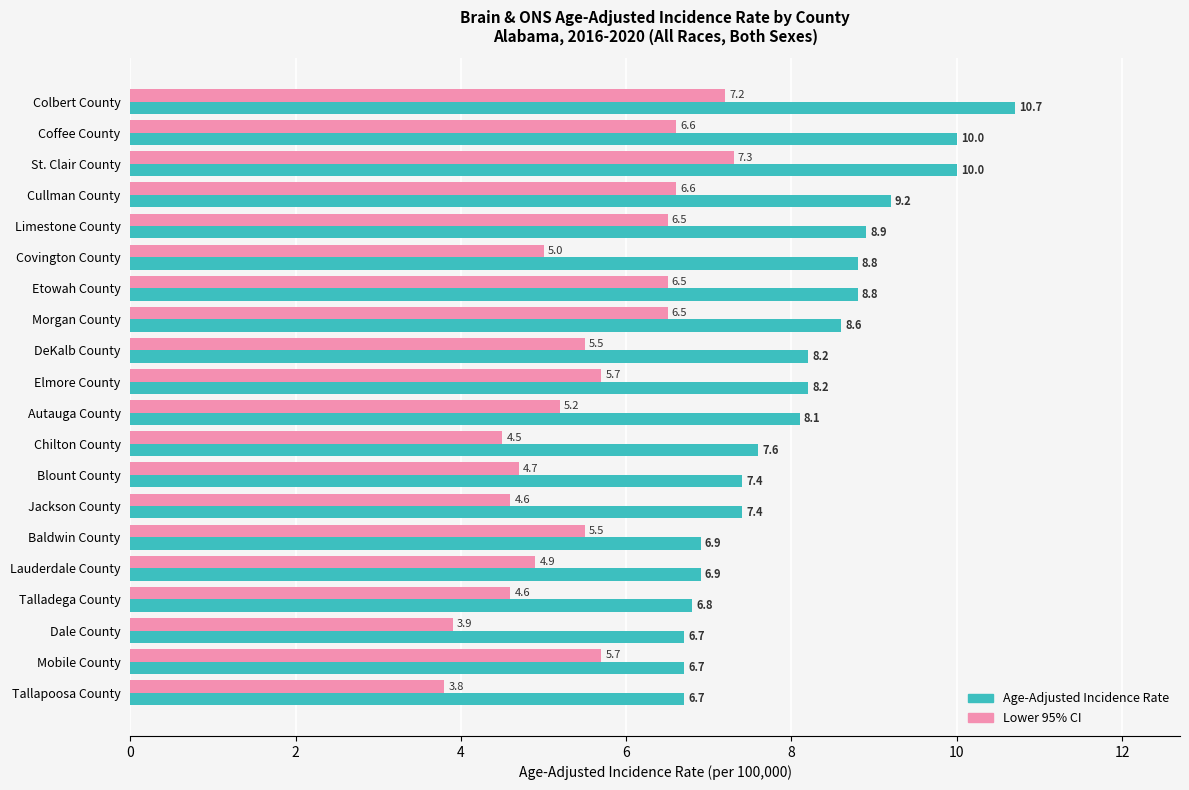

What is the sum of all Lower 95% CI values?

110.8